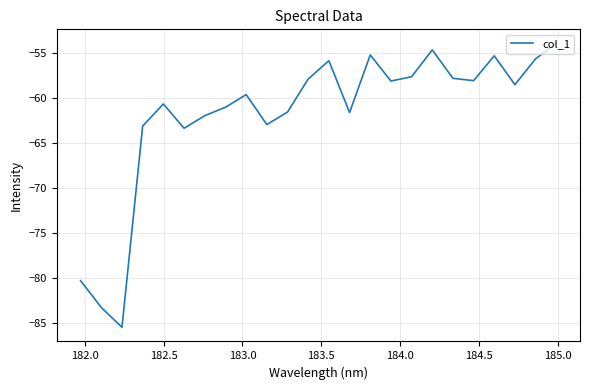

What is the smallest value displayed?

-85.4